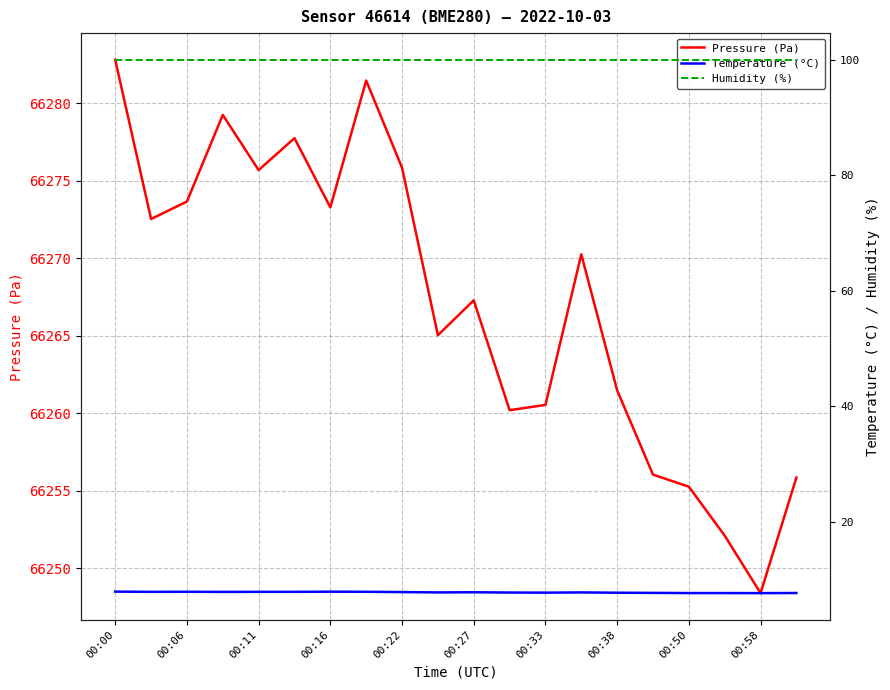

What is the difference between the Pressure (Pa) values at 00:50 and 00:16?

18.0